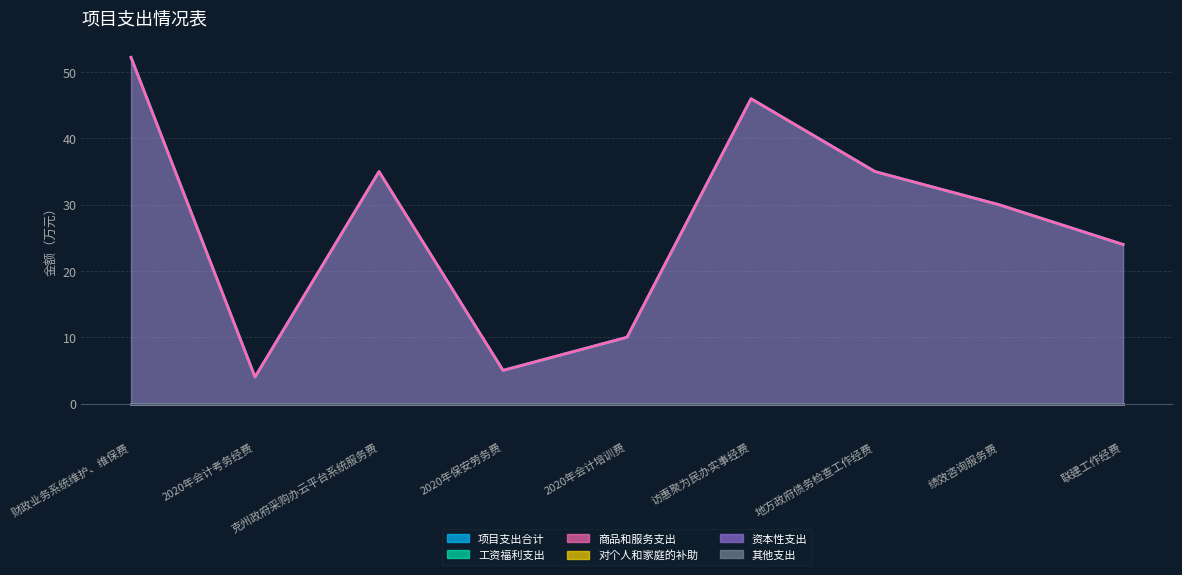

Which has a higher value, 地方政府债务检查工作经费 or 访惠聚为民办实事经费?

访惠聚为民办实事经费